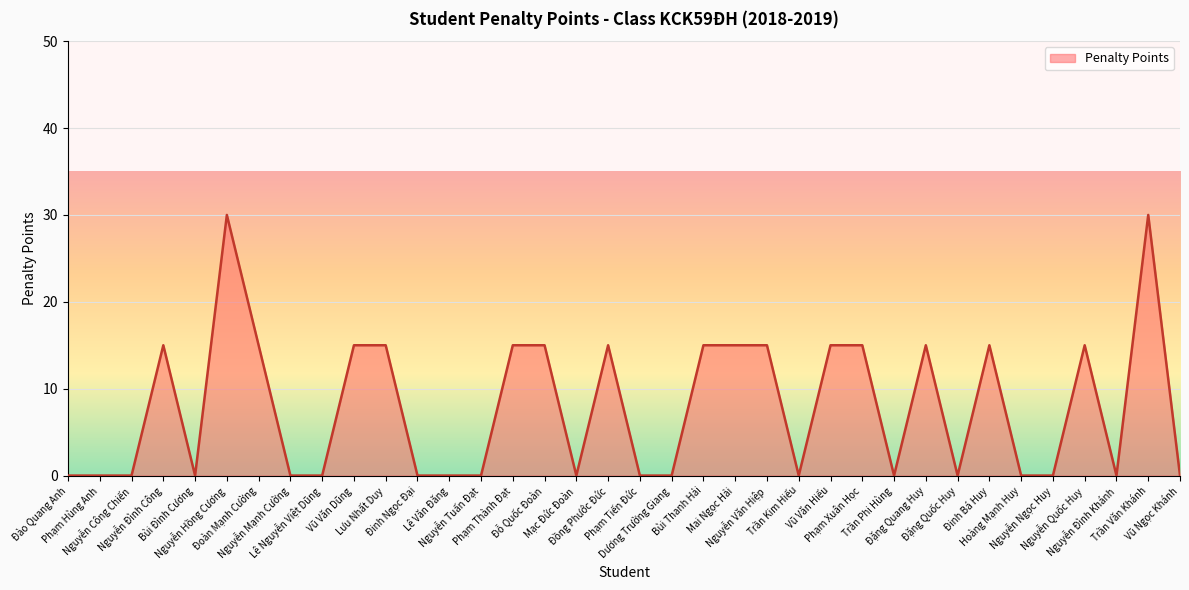

What is the difference between the maximum and minimum values?

30